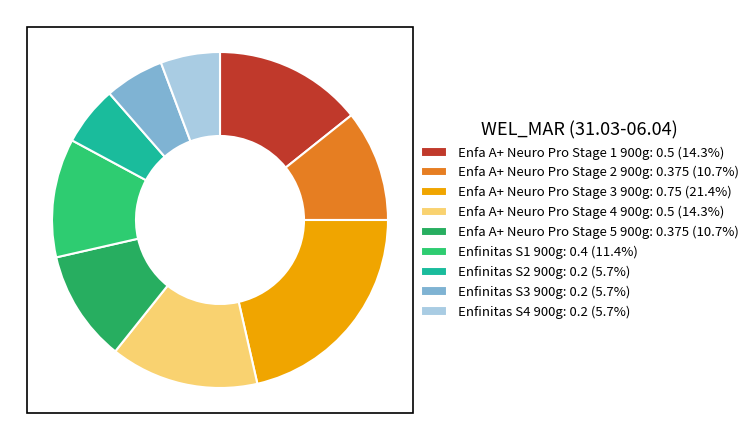

Count the number of slices in the pie.

9